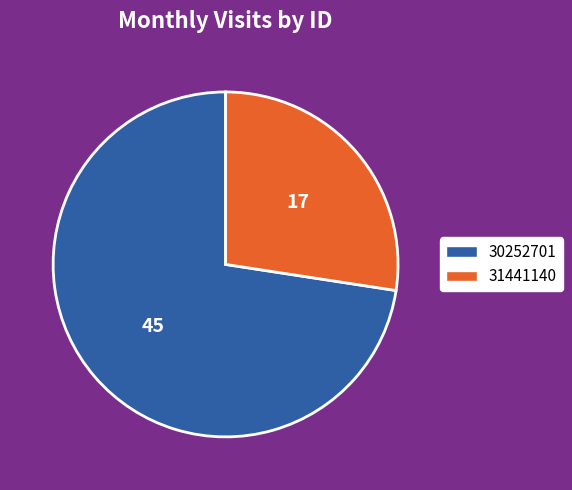

True or false: 31441140 accounts for 37% of the total.

False